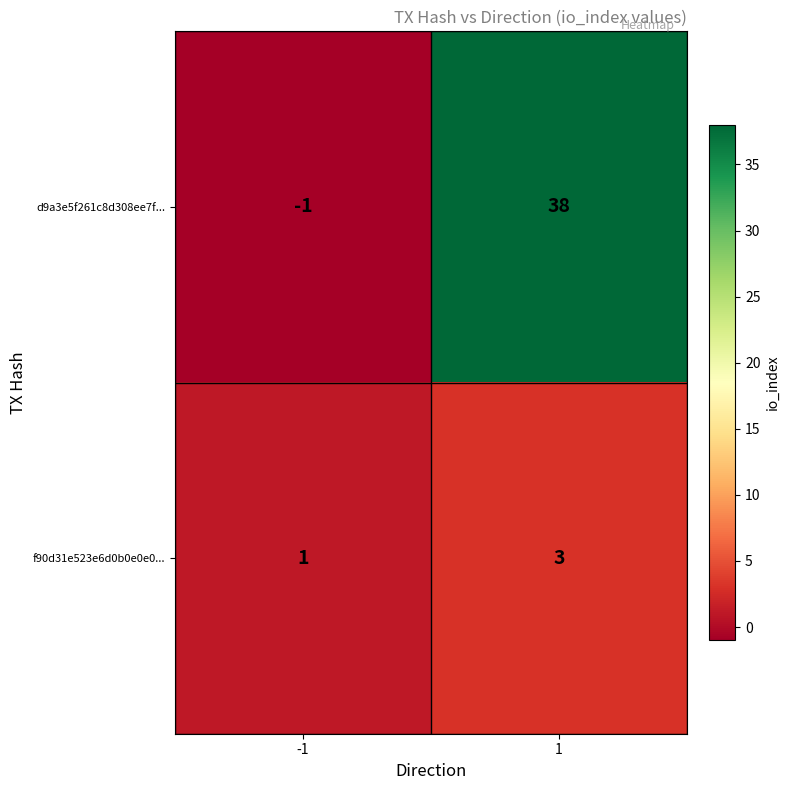

True or false: f90d31e523e6d0b0e0e0... has a value of 2 at -1.

False